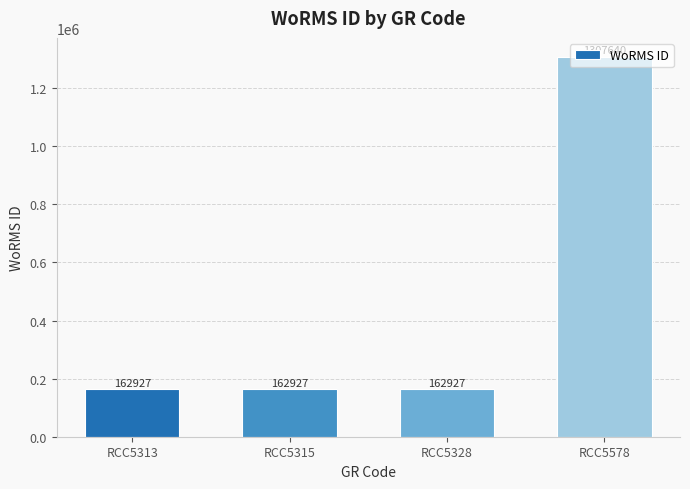

What is the sum of all values?

1796421